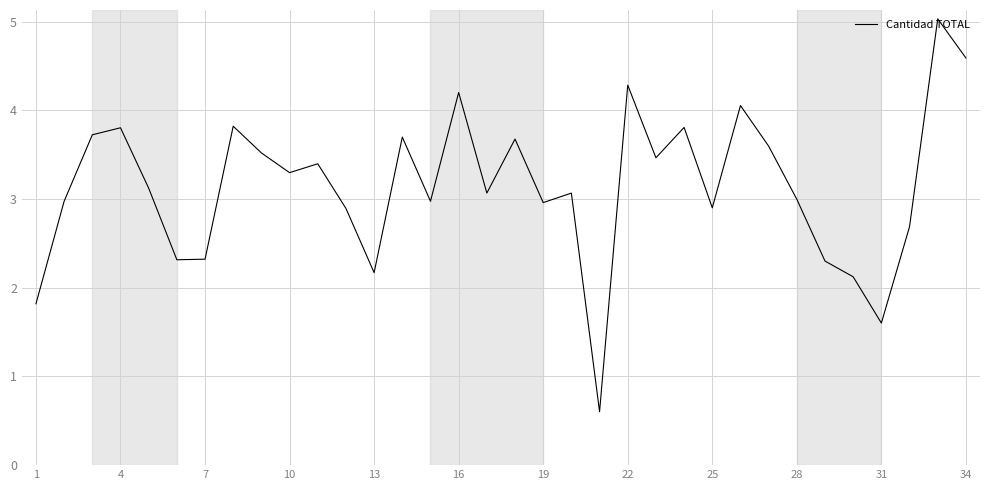

What is the difference between the maximum and minimum values?

4.4